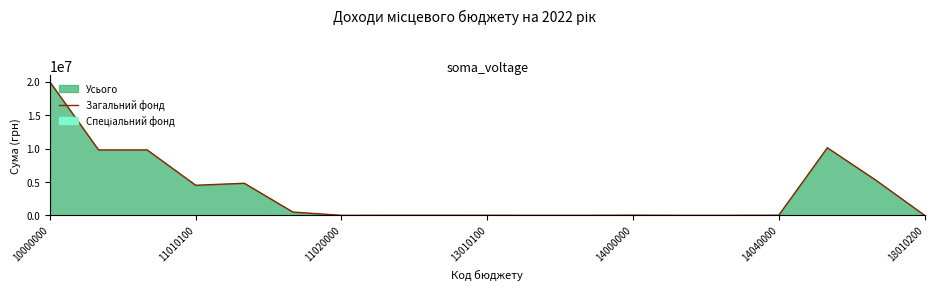

Where is the data nearest to the value 9969625?

16